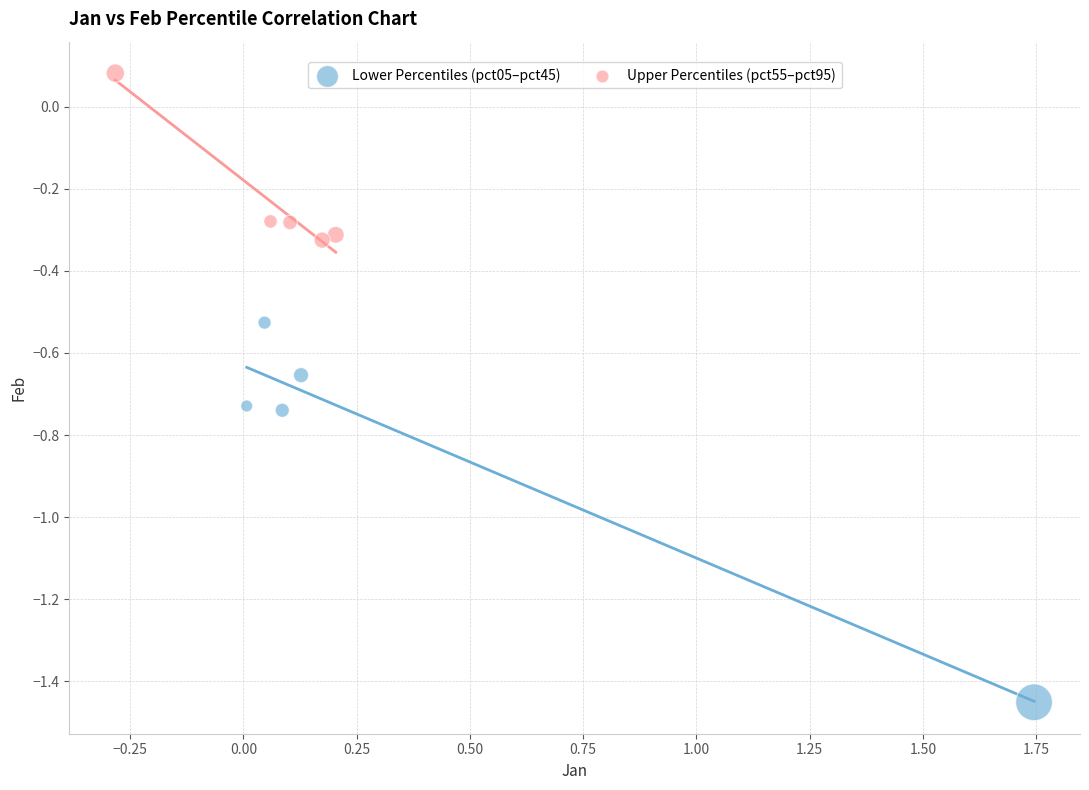

Which series has the largest Y range (max minus min)?

Lower Percentiles (pct05–pct45)